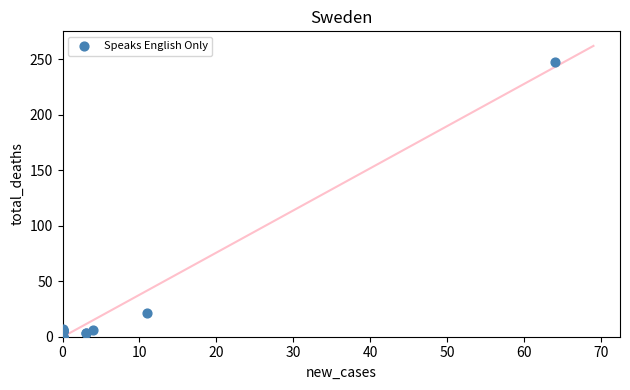

What Y value in the scatter plot is closest to 124?

21